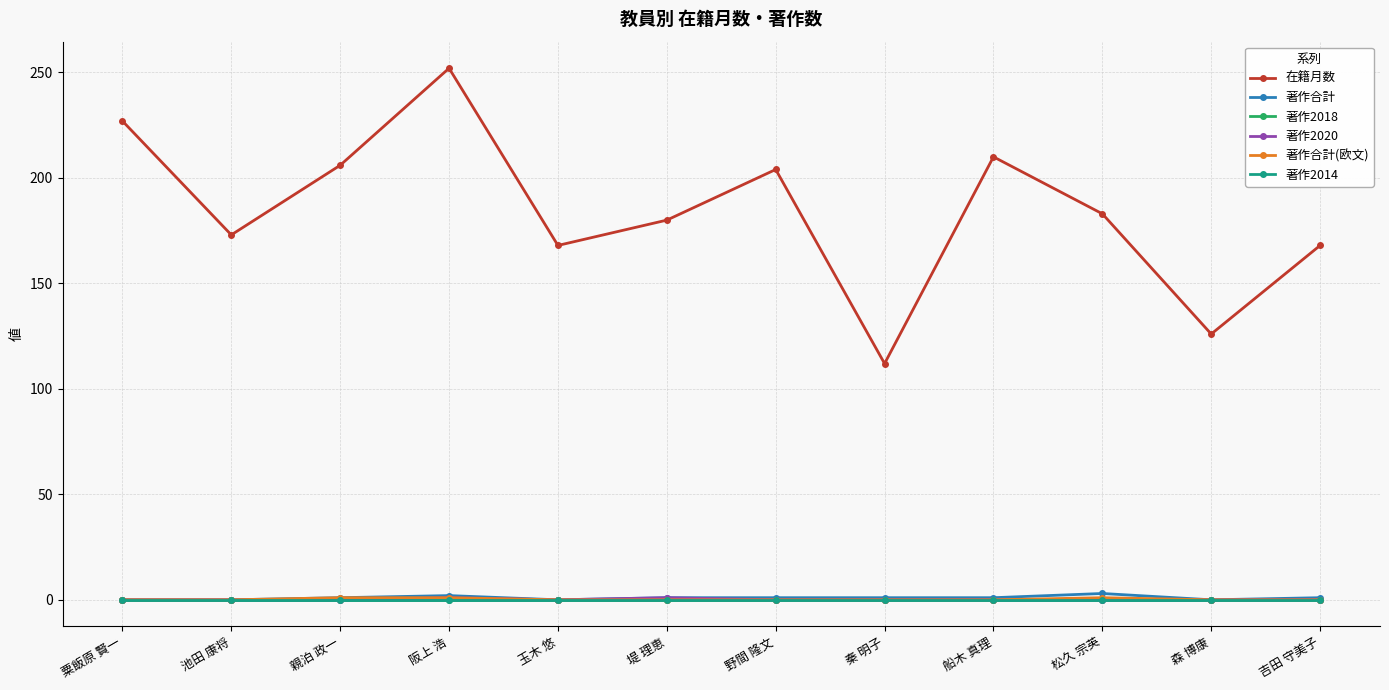

Between 玉木 悠 and 森 博康, which is larger?

玉木 悠